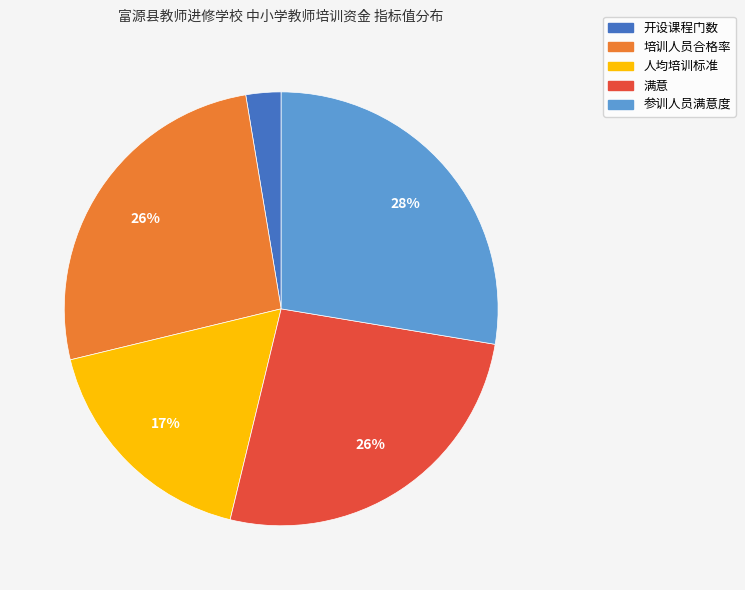

The 人均培训标准 slice represents 28% of the pie. True or false?

False